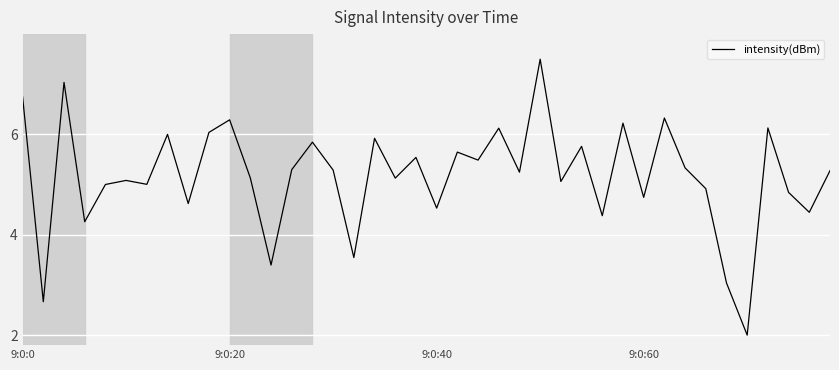

What is the difference between the maximum and minimum values?

5.5